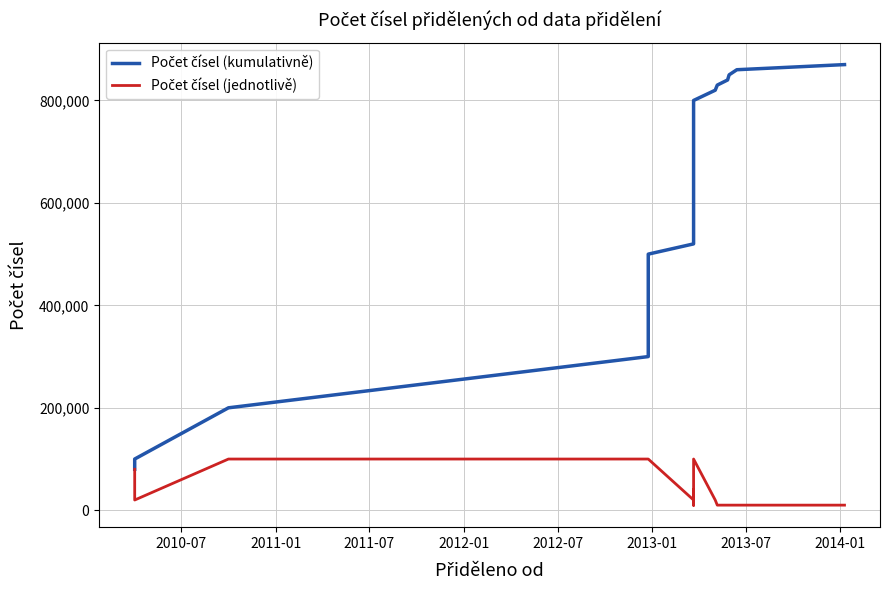

Where is Počet čísel (kumulativně) nearest to the value 475000?

2013-01